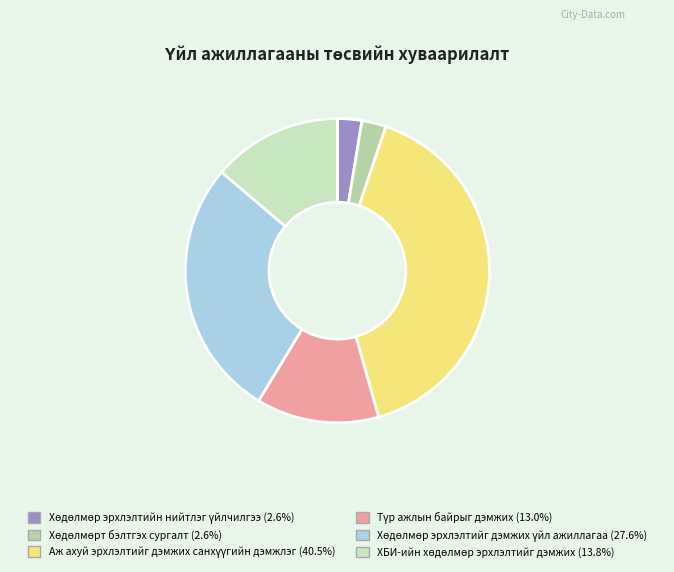

Which has a higher value, Хөдөлмөрт бэлтгэх сургалт or Хөдөлмөр эрхлэлтийн нийтлэг үйлчилгээ?

Хөдөлмөрт бэлтгэх сургалт